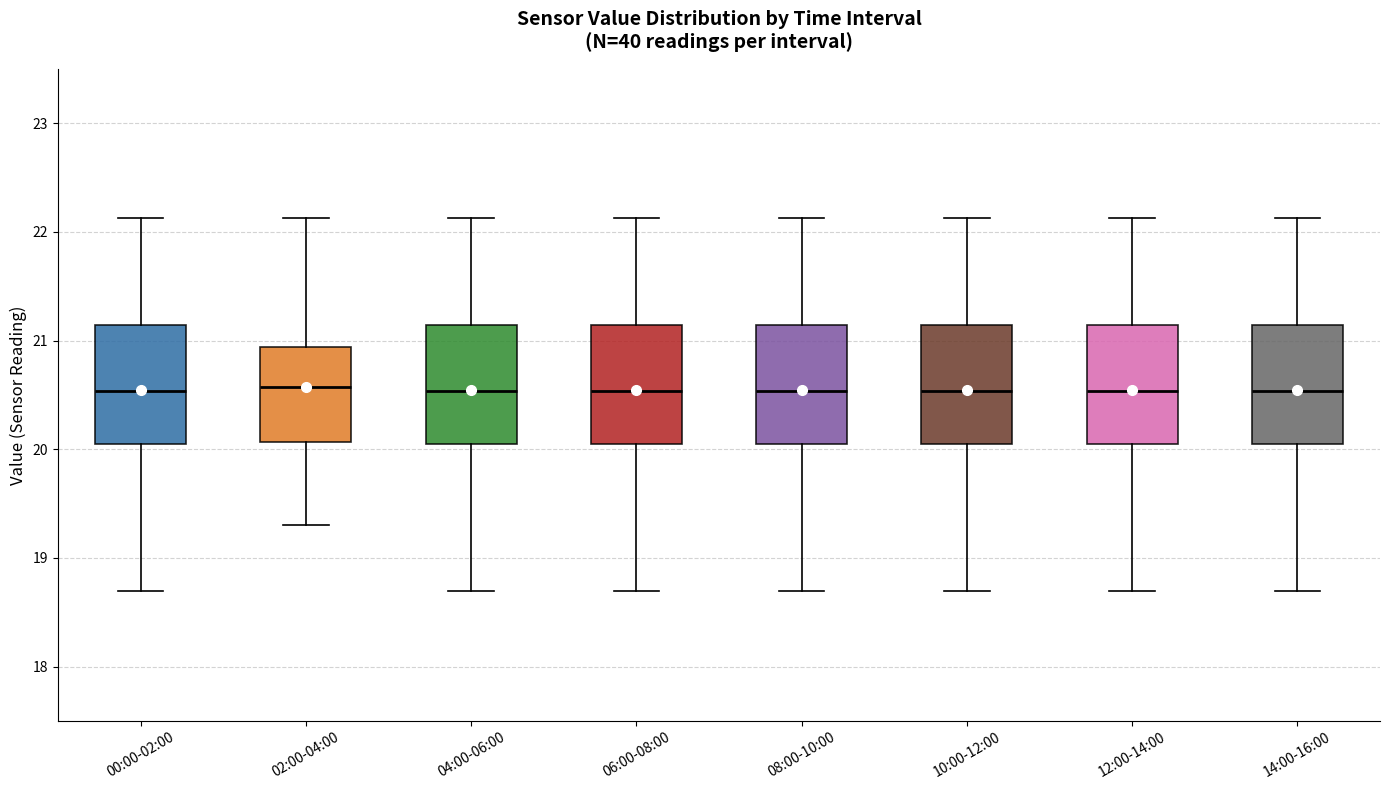

Reading left to right, read every box against the y-axis: the position of its median line, the range the box covers, and the ends of its whiskers. The values are not printed on the chart, so give them approximately, as read against the axis.

00:00-02:00: median 20.5, box 20.0 to 21.1, whiskers 18.7 to 22.1
02:00-04:00: median 20.6, box 20.1 to 20.9, whiskers 19.3 to 22.1
04:00-06:00: median 20.5, box 20.0 to 21.1, whiskers 18.7 to 22.1
06:00-08:00: median 20.5, box 20.0 to 21.1, whiskers 18.7 to 22.1
08:00-10:00: median 20.5, box 20.0 to 21.1, whiskers 18.7 to 22.1
10:00-12:00: median 20.5, box 20.0 to 21.1, whiskers 18.7 to 22.1
12:00-14:00: median 20.5, box 20.0 to 21.1, whiskers 18.7 to 22.1
14:00-16:00: median 20.5, box 20.0 to 21.1, whiskers 18.7 to 22.1